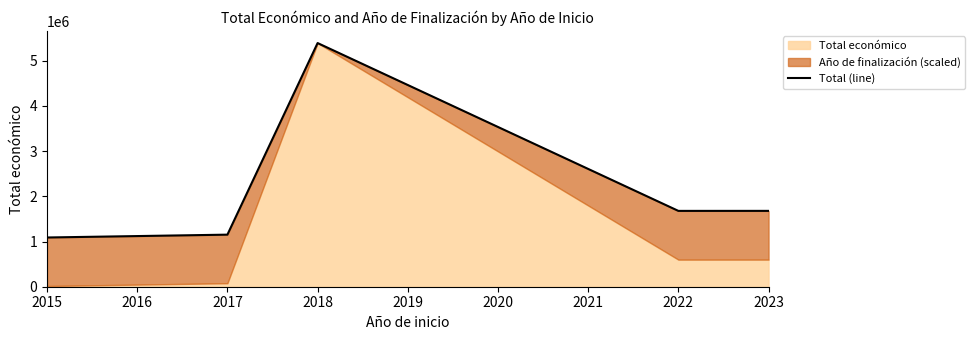

What is the value of the 3rd point from the left?

5390598.0